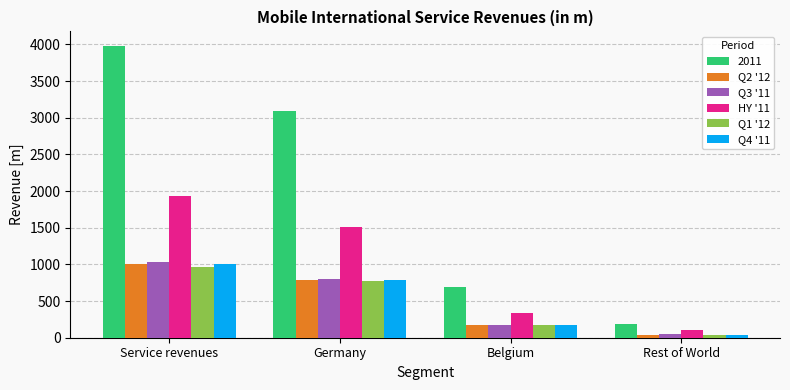

Reading left to right, transcribe all the data shown in this chart.

2011: Service revenues=3979	Germany=3099	Belgium=687	Rest of World=193
Q2 '12: Service revenues=1008	Germany=791	Belgium=180	Rest of World=37
Q3 '11: Service revenues=1033	Germany=805	Belgium=176	Rest of World=52
HY '11: Service revenues=1935	Germany=1504	Belgium=331	Rest of World=100
Q1 '12: Service revenues=971	Germany=767	Belgium=170	Rest of World=34
Q4 '11: Service revenues=1011	Germany=790	Belgium=180	Rest of World=41